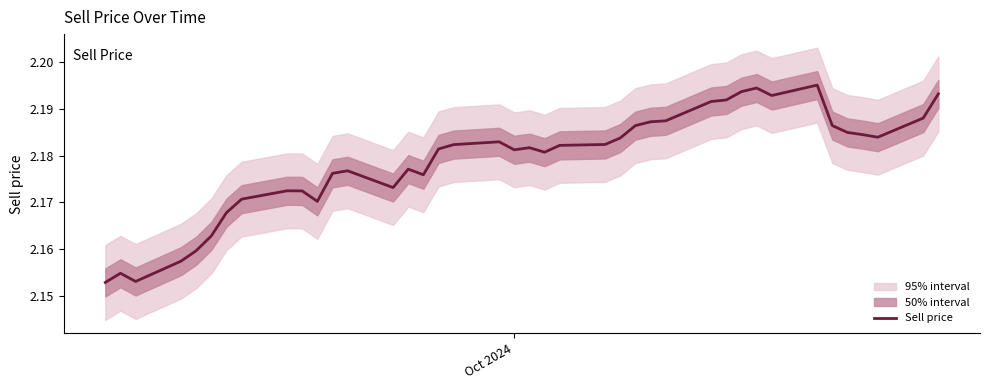

How many points are lower than both their immediate neighbors (excluding endpoints)?

8